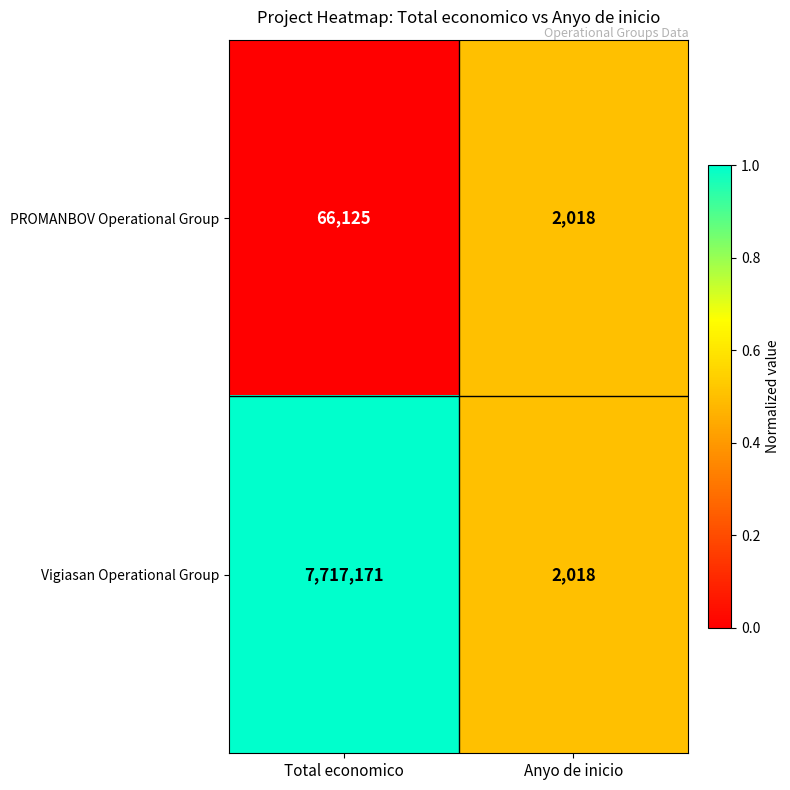

What is the sum of the Vigiasan Operational Group values at Total economico and Anyo de inicio?

7719189